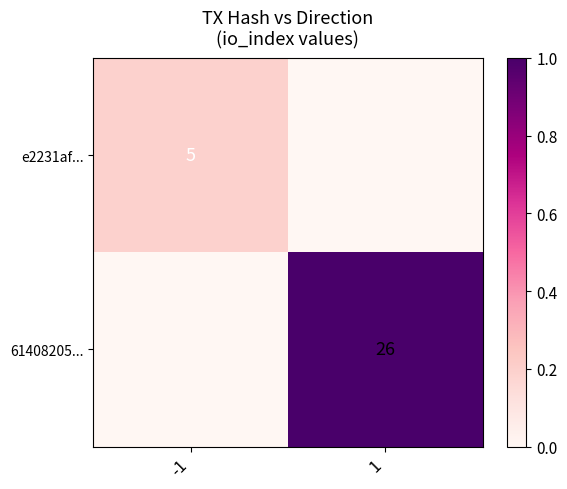

The e2231af... series shows 0.3 at -1. True or false?

False